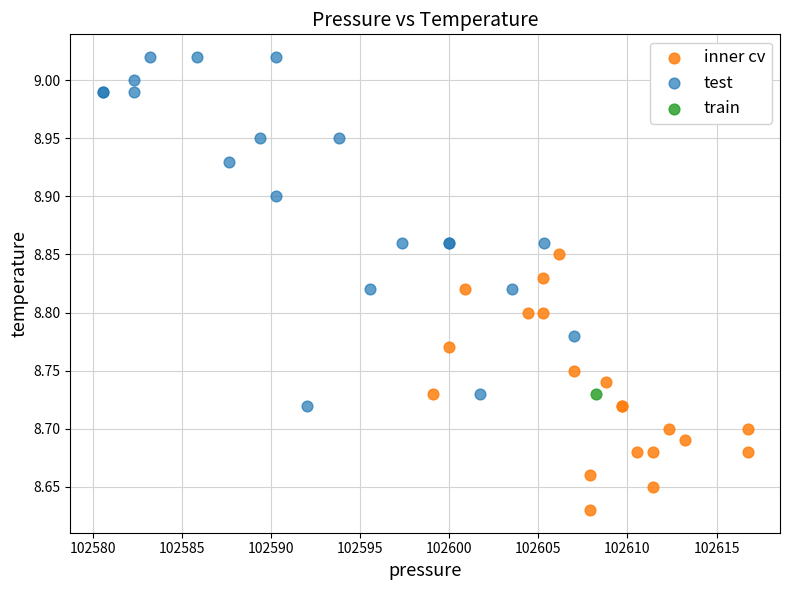

What are all the series names shown in the legend?

inner cv, test, train